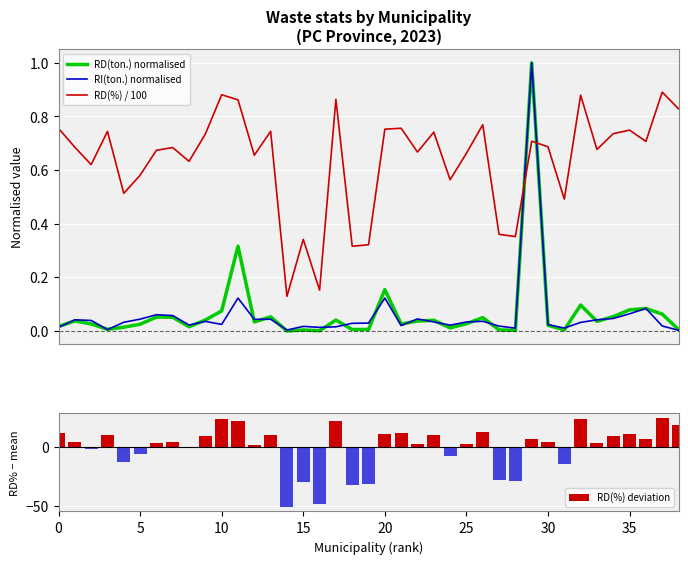

What is the spread (max minus min) of values at 11?

22.3